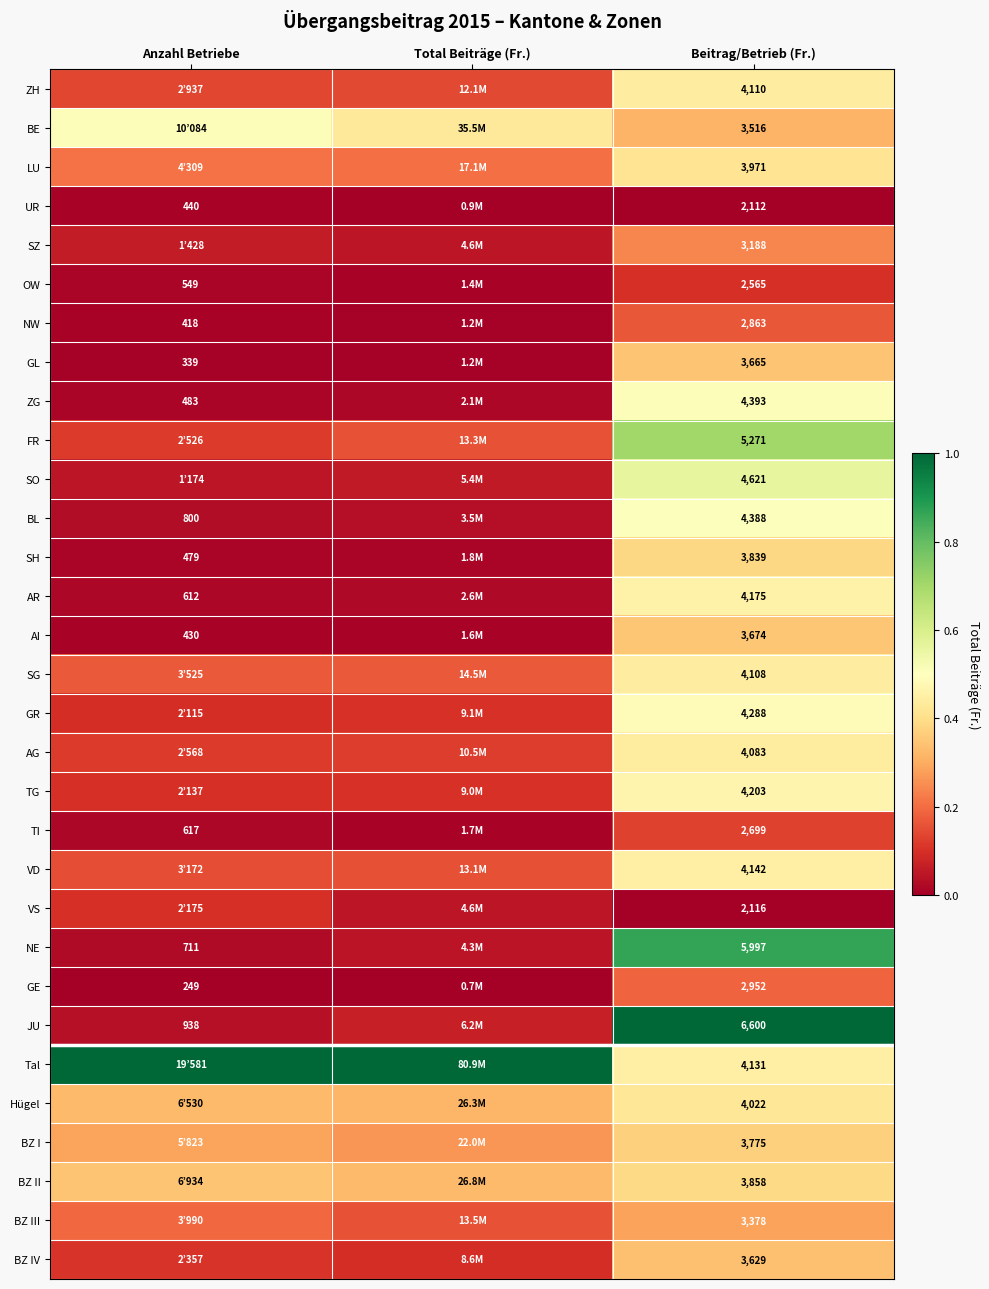

Is the value of NW at Beitrag/Betrieb (Fr.) greater than the value of VD at Beitrag/Betrieb (Fr.)?

No